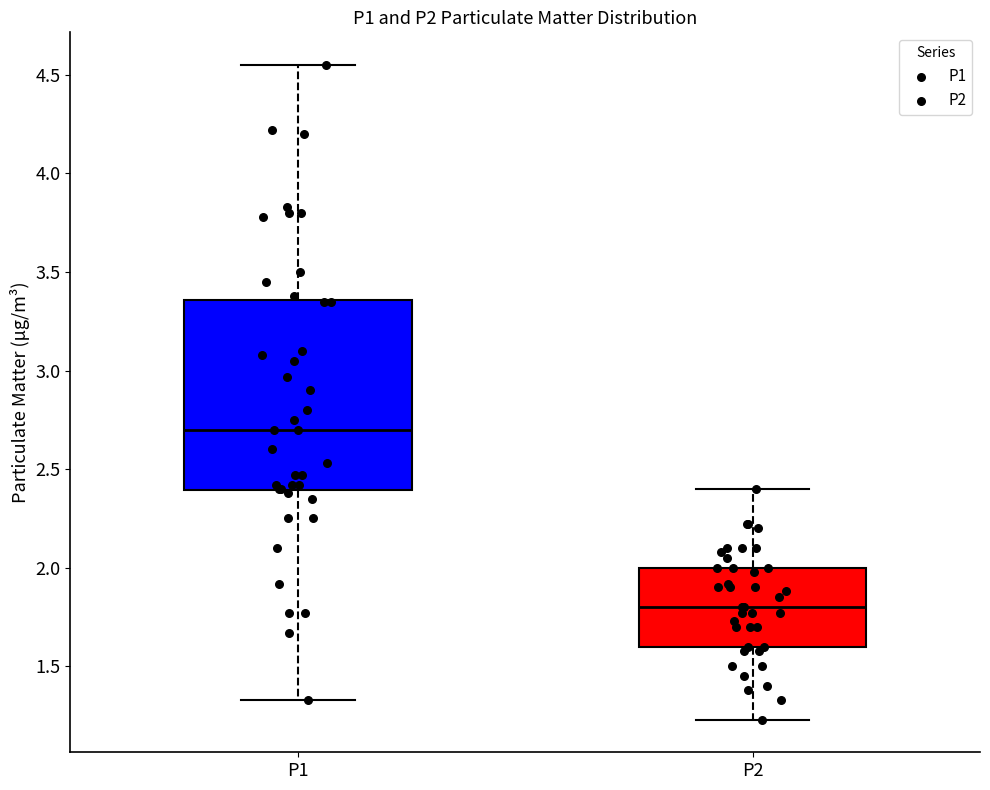

Reading left to right, read every box against the y-axis: the position of its median line, the range the box covers, and the ends of its whiskers. The values are not printed on the chart, so give them approximately, as read against the axis.

P1: median 2.70, box 2.40 to 3.35, whiskers 1.35 to 4.55
P2: median 1.80, box 1.60 to 2.00, whiskers 1.25 to 2.40